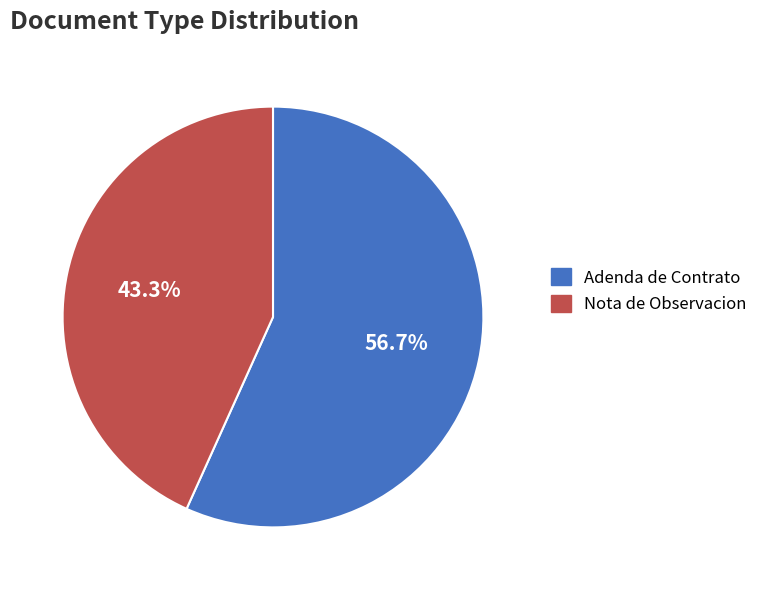

Which slice represents more than half of the pie?

Adenda de Contrato